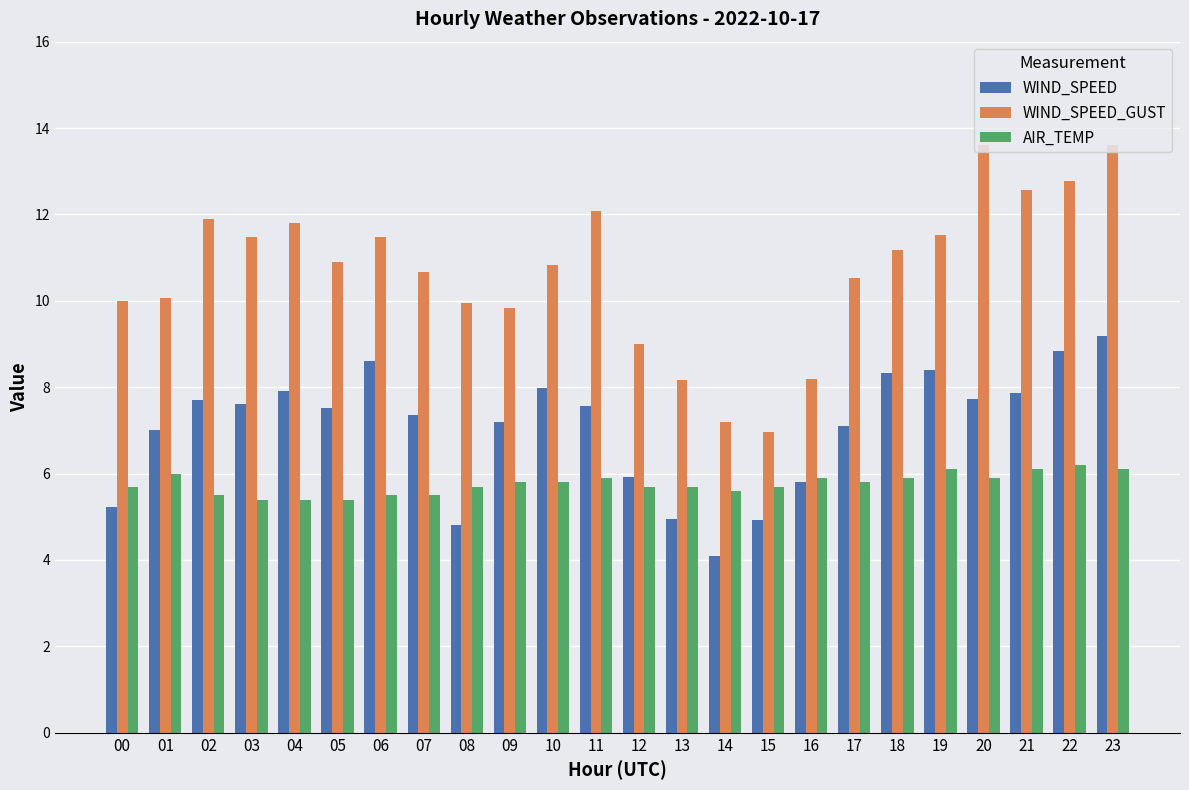

What are all the series names shown in the legend?

WIND_SPEED, WIND_SPEED_GUST, AIR_TEMP